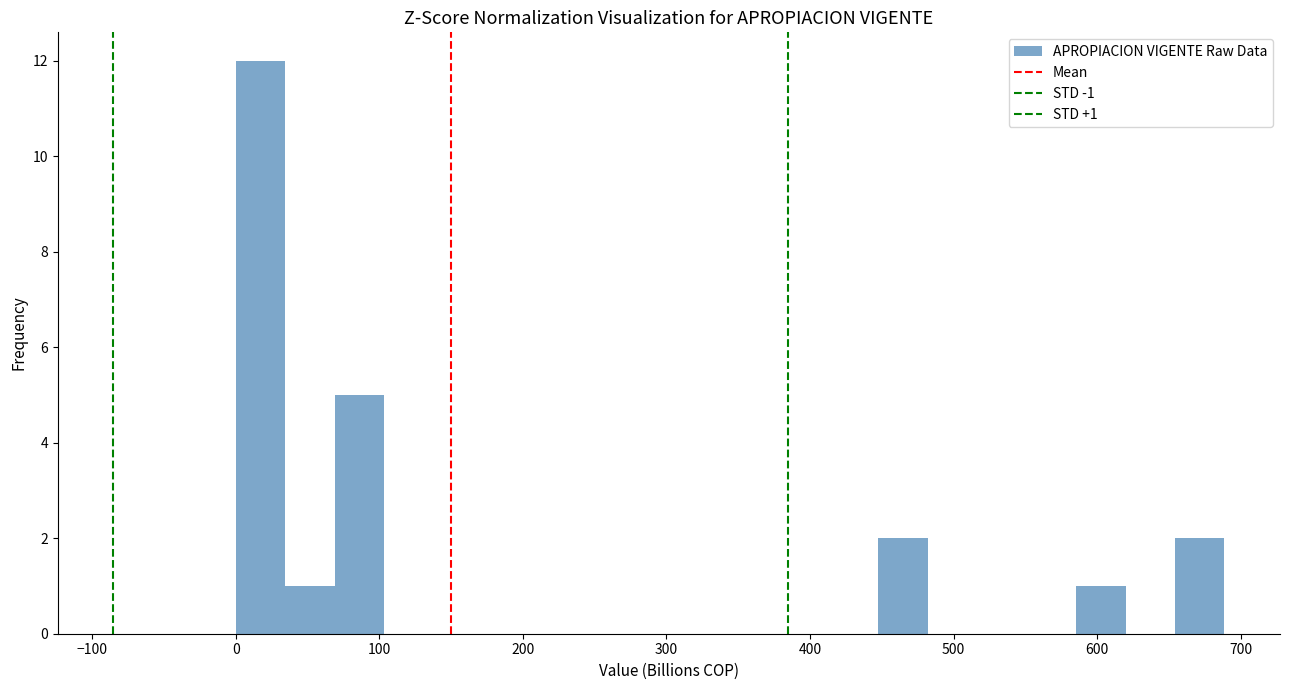

Read against the x-axis, roughly where is the centre of the tallest bar?

20